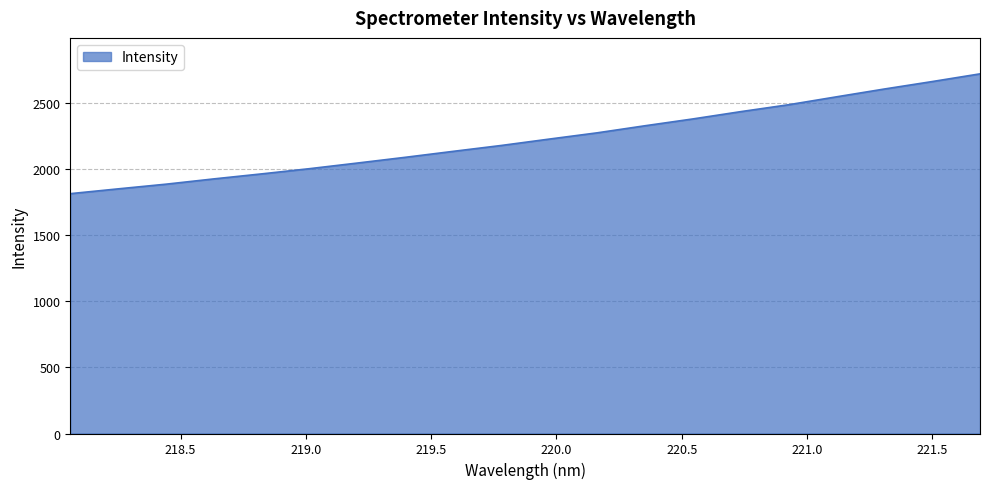

What is the greatest value displayed?

2720.1